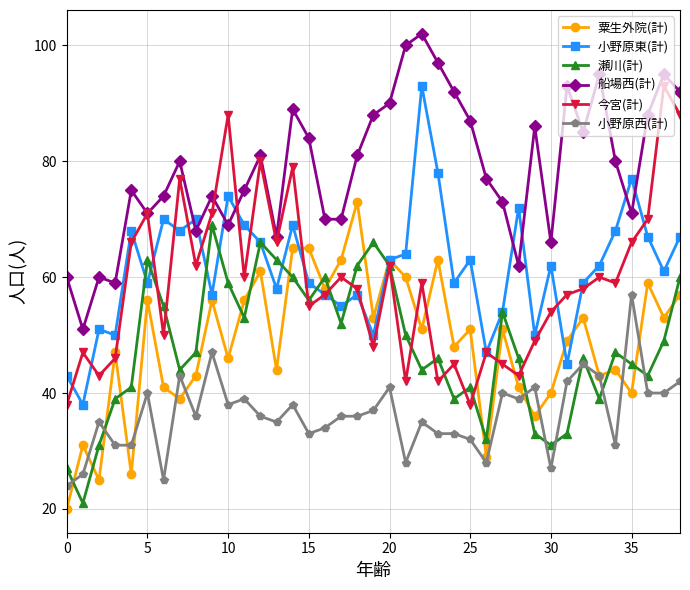

True or false: 粟生外院(計) has more than 2 interior local peaks.

True